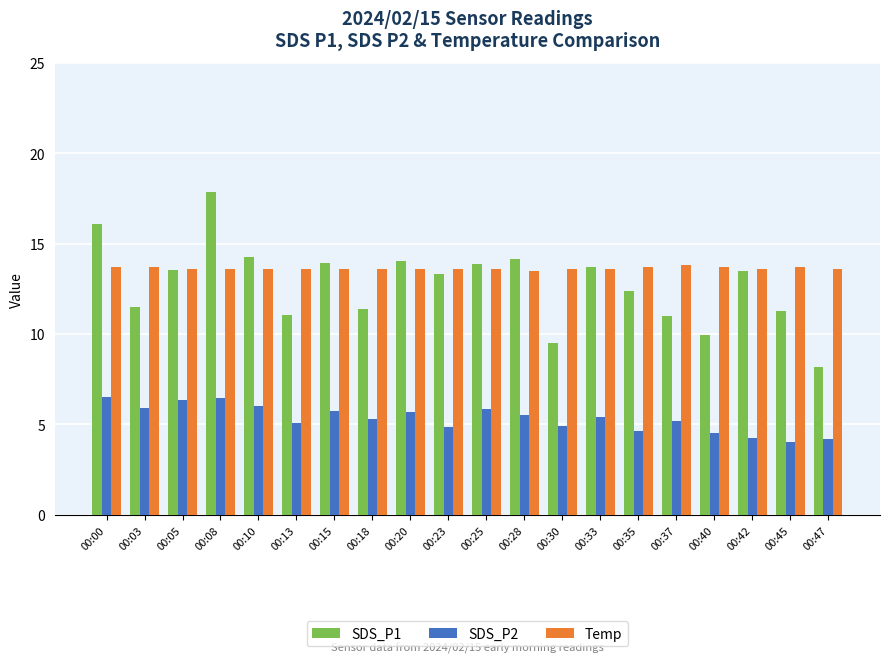

Count the Temp values in the range 13 to 14.

20